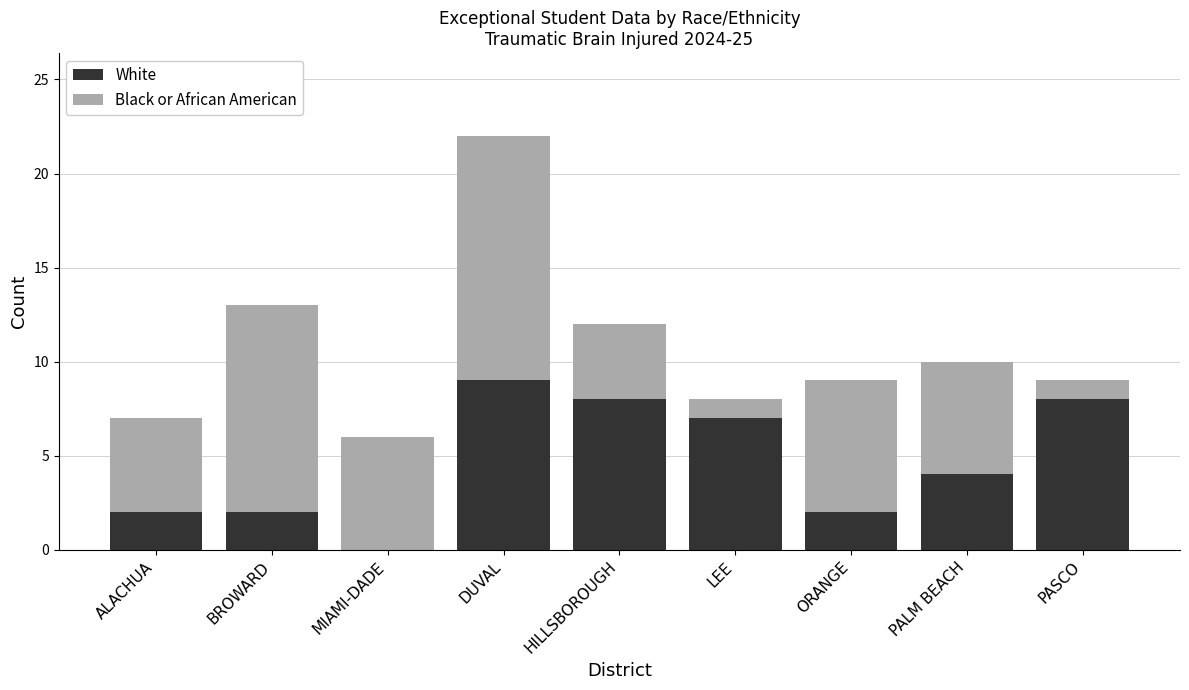

Which category has the highest value in the White series?

DUVAL